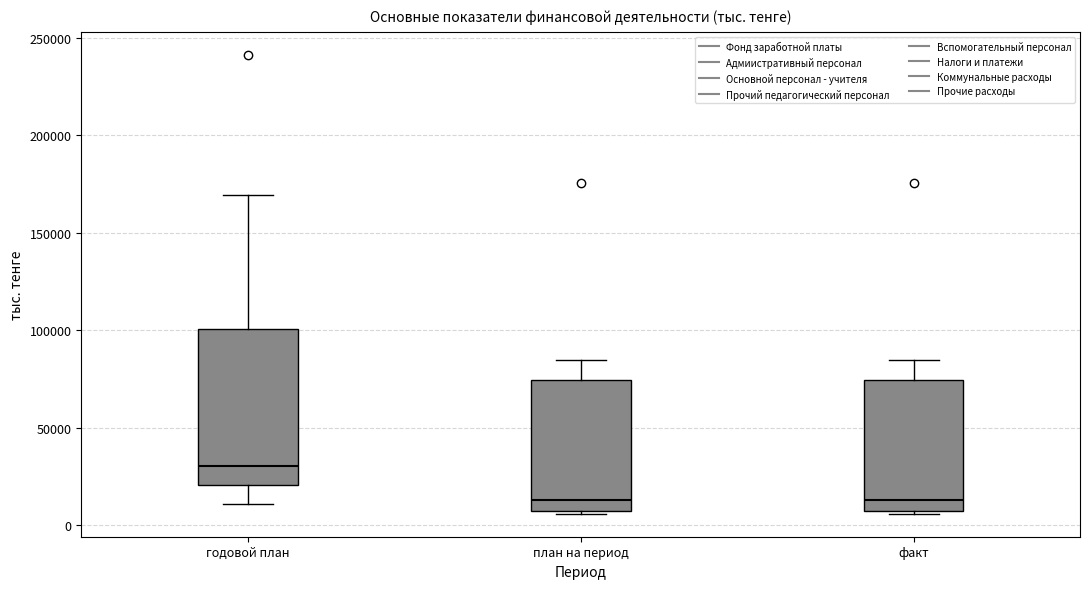

Where is the lower edge of the box for факт on the y-axis? The values are not printed on the chart, so give them approximately, as read against the axis.

5000